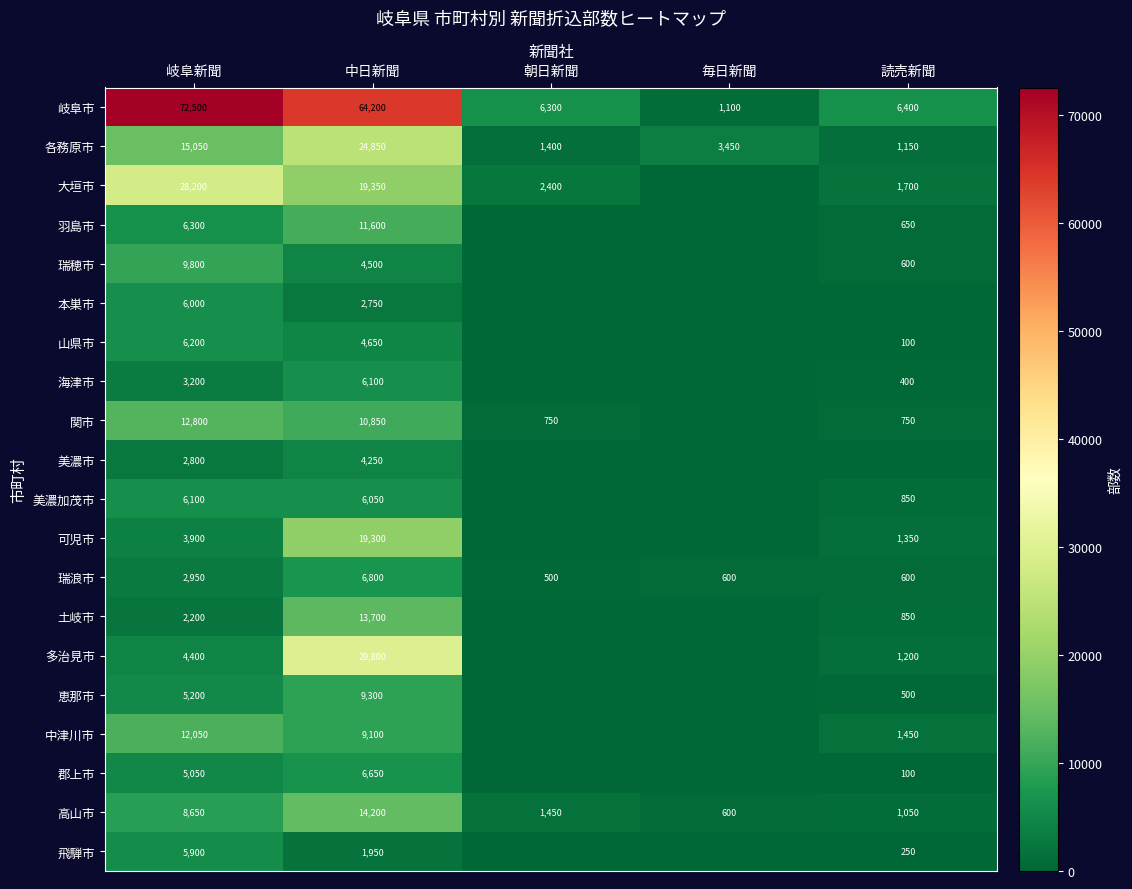

What is the maximum value shown in the chart?

72500